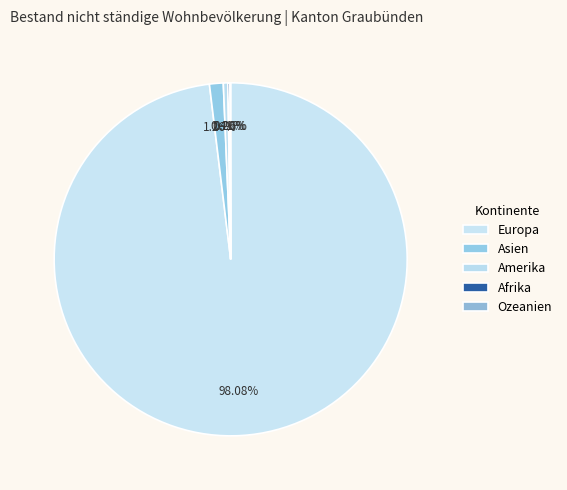

Combined, do Ozeanien and Europa account for over 50%?

Yes